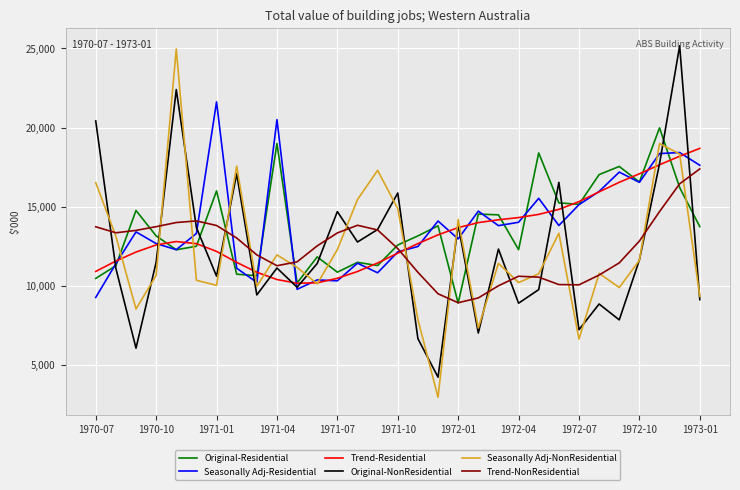

Which series has the largest range (max minus min)?

Seasonally Adj-NonResidential